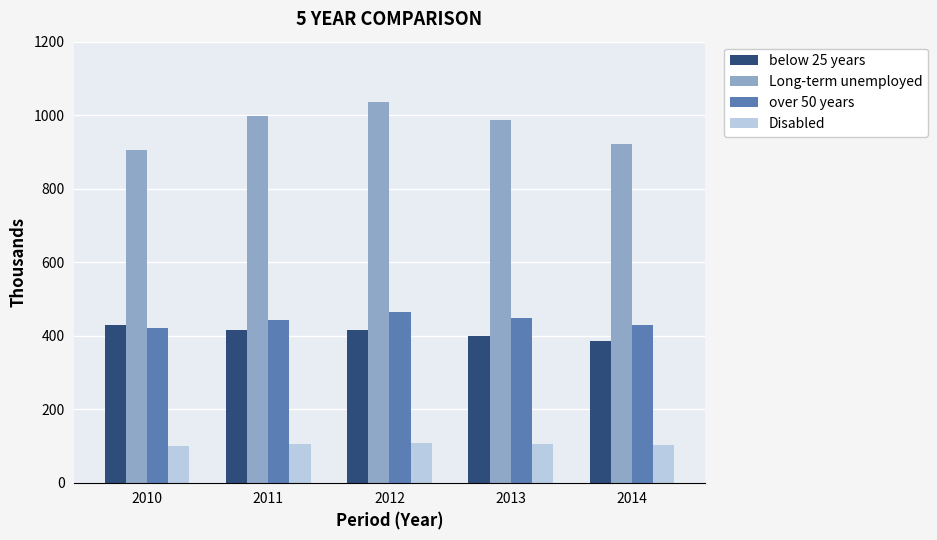

What is the spread (max minus min) of values at 2013?

882.0